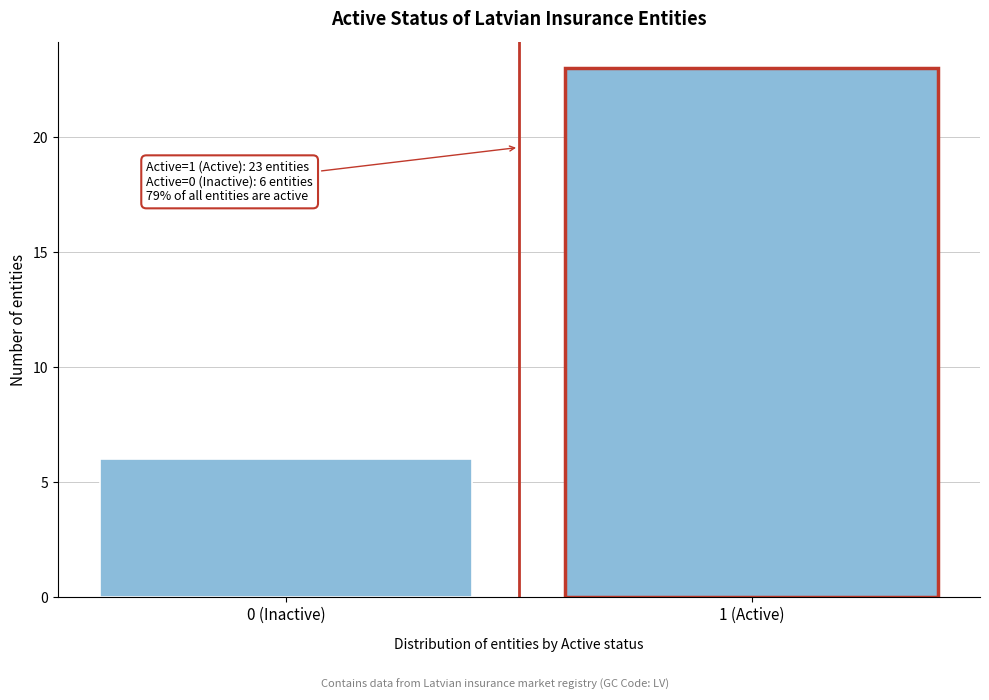

Reading left to right, what are all the values shown in this chart?

0 (Inactive)=6	1 (Active)=23